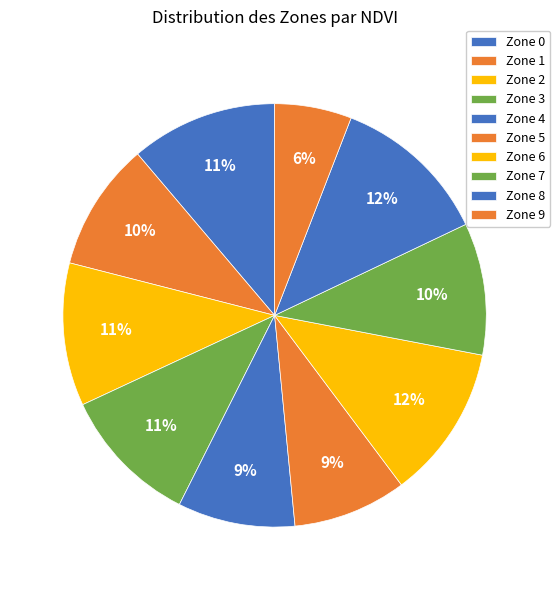

What portion of the pie excludes Zone 5?

91.3%